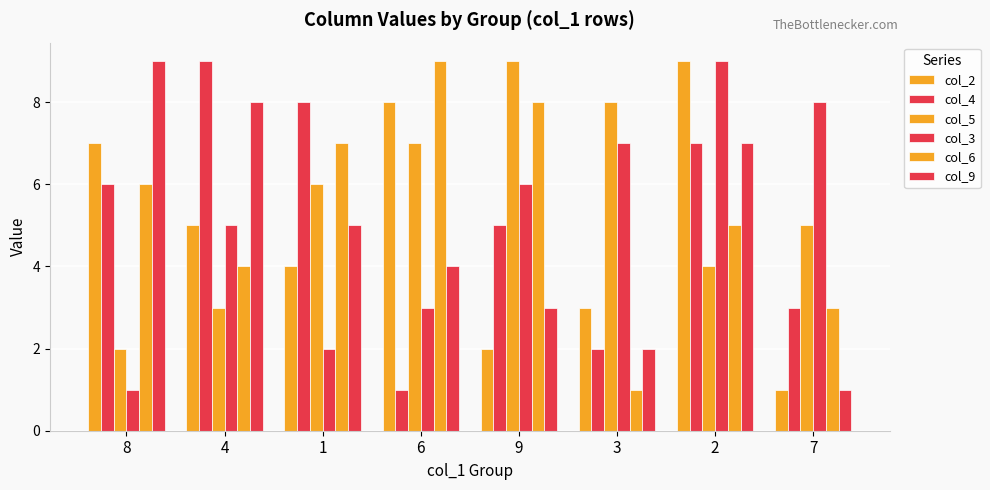

How many bars are there in total?

48